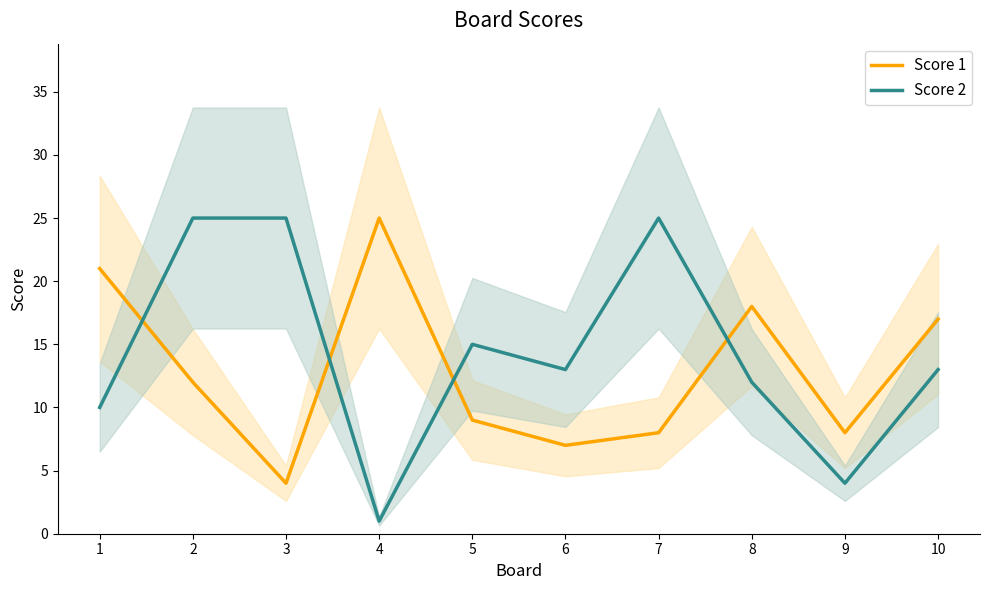

Reading left to right, extract all data points from this chart.

Score 1: 21	12	4	25	9	7	8	18	8	17
Score 2: 10	25	25	1	15	13	25	12	4	13